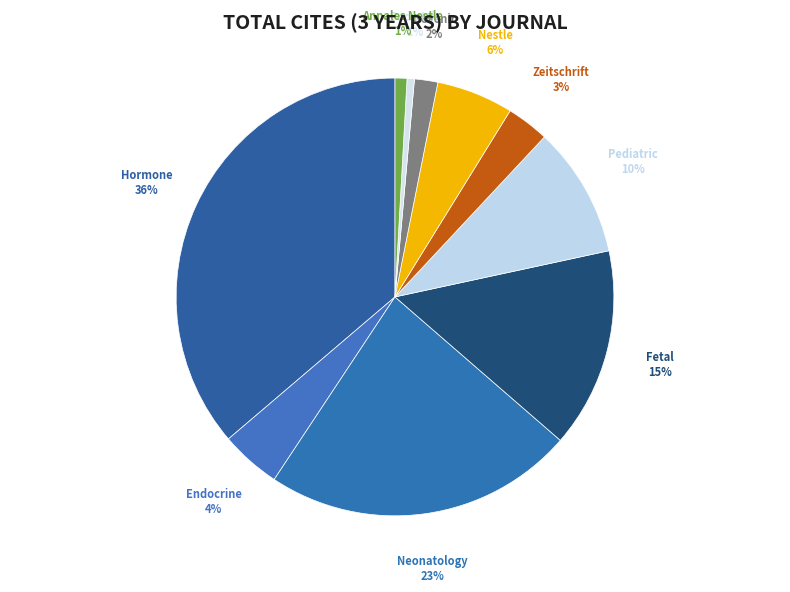

How many slices are in this pie chart?

10